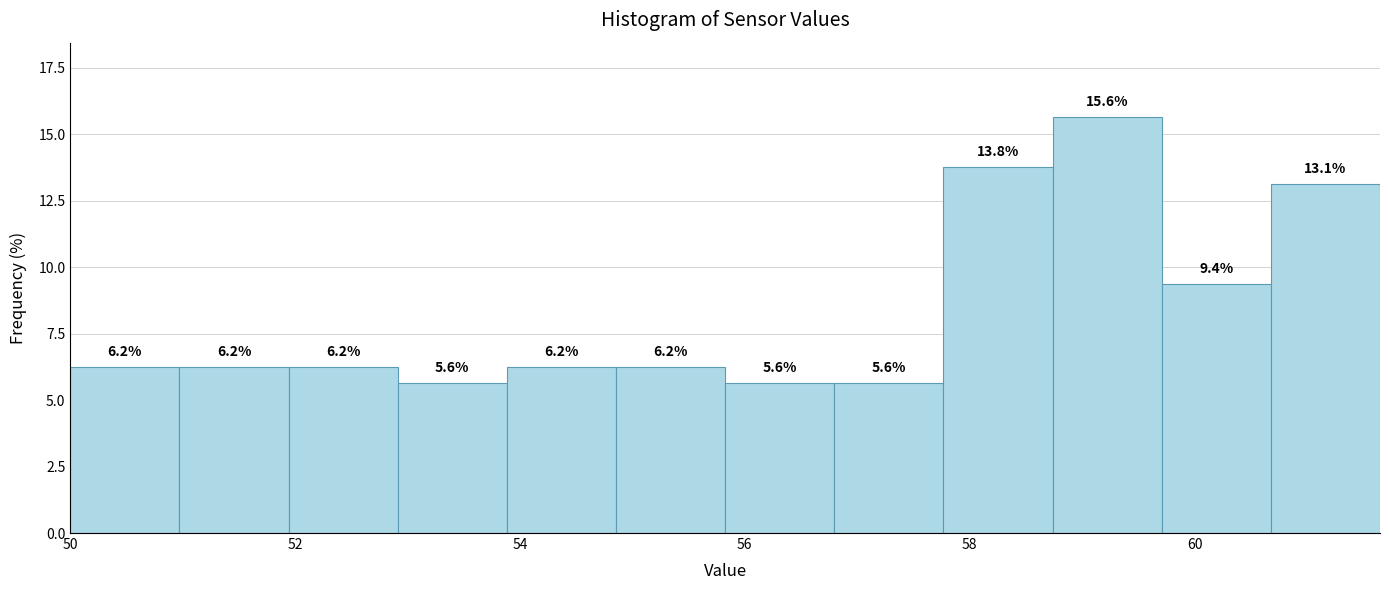

Reading left to right, transcribe this chart: for each bar, give the range it covers on the x-axis and its height. The bar edges are not printed on the chart, so give them approximately, as read against the axis.

50.0 to 51.0: 6.2
51.0 to 52.0: 6.2
52.0 to 53.0: 6.2
53.0 to 53.8: 5.6
53.8 to 54.8: 6.2
54.8 to 55.8: 6.2
55.8 to 56.8: 5.6
56.8 to 57.8: 5.6
57.8 to 58.8: 13.8
58.8 to 59.8: 15.6
59.8 to 60.6: 9.4
60.6 to 61.6: 13.1